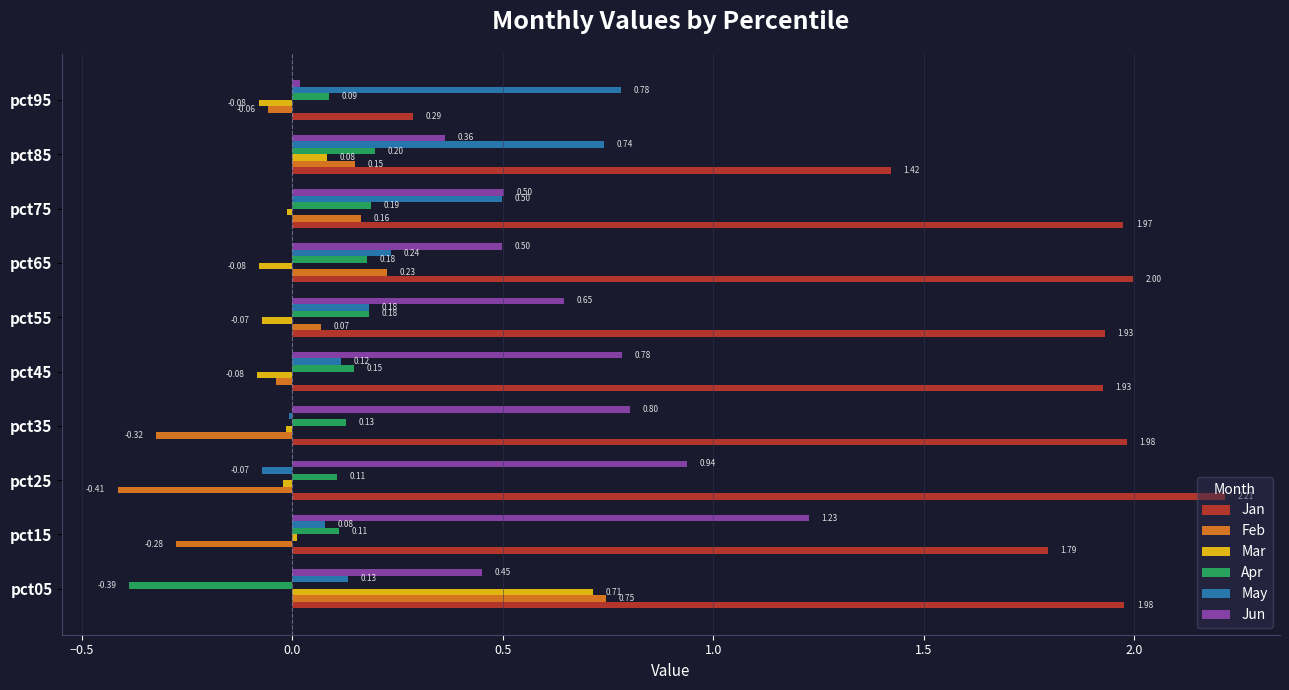

Which series has the largest total across all categories?

Jan